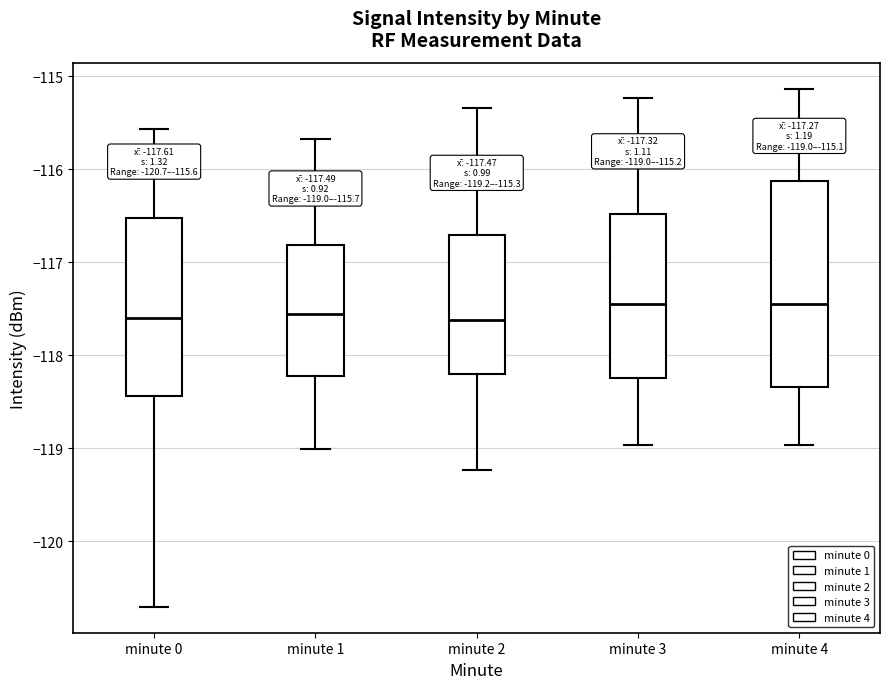

Which box is the tallest, from its lower edge to its upper edge?

minute 4